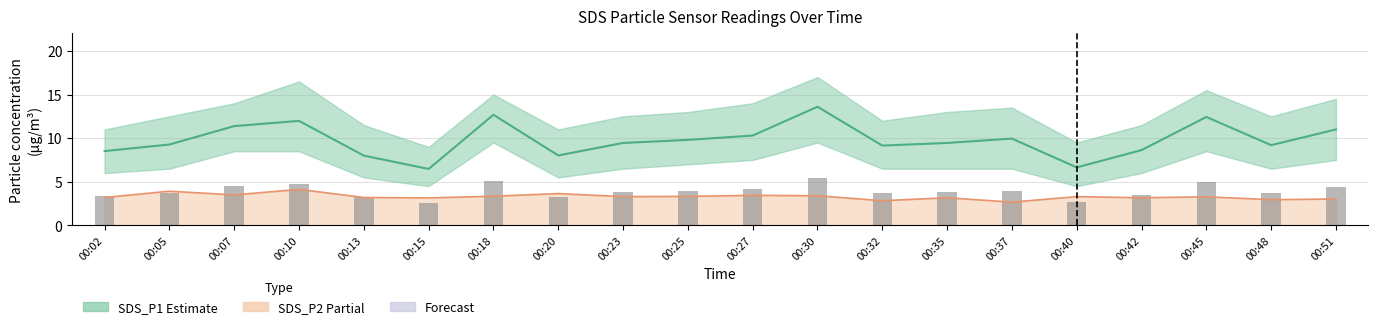

Reading left to right, what are all the values shown in this chart?

SDS_P1: 00:02=8.5	00:05=9.3	00:07=11.4	00:10=12.0	00:13=8.0	00:15=6.5	00:18=12.7	00:20=8.0	00:23=9.4	00:25=9.8	00:27=10.3	00:30=13.6	00:32=9.2	00:35=9.4	00:37=9.9	00:40=6.7	00:42=8.6	00:45=12.4	00:48=9.2	00:51=11.0
SDS_P2: 00:02=3.2	00:05=3.9	00:07=3.5	00:10=4.1	00:13=3.2	00:15=3.1	00:18=3.4	00:20=3.6	00:23=3.3	00:25=3.3	00:27=3.5	00:30=3.4	00:32=2.8	00:35=3.2	00:37=2.7	00:40=3.3	00:42=3.2	00:45=3.3	00:48=3.0	00:51=3.0
SDS_P1 bars: 00:02=3.4	00:05=3.7	00:07=4.6	00:10=4.8	00:13=3.2	00:15=2.6	00:18=5.1	00:20=3.2	00:23=3.8	00:25=3.9	00:27=4.1	00:30=5.4	00:32=3.7	00:35=3.8	00:37=4.0	00:40=2.7	00:42=3.5	00:45=5.0	00:48=3.7	00:51=4.4